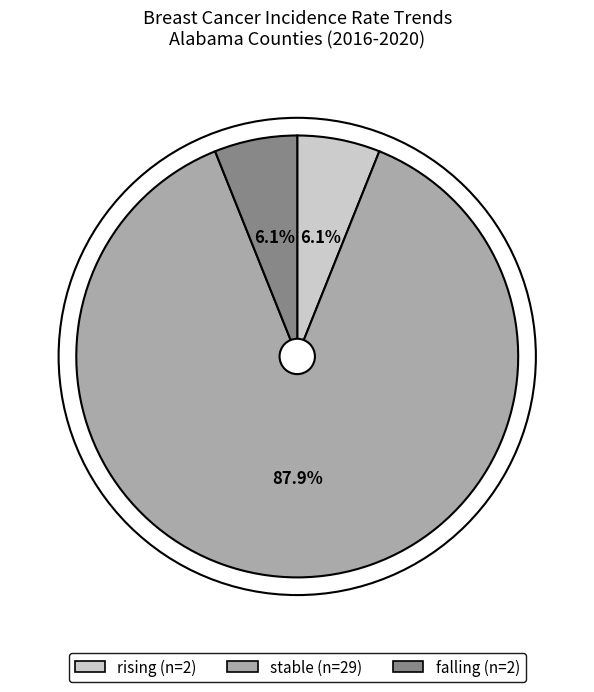

Which category accounts for the majority?

stable